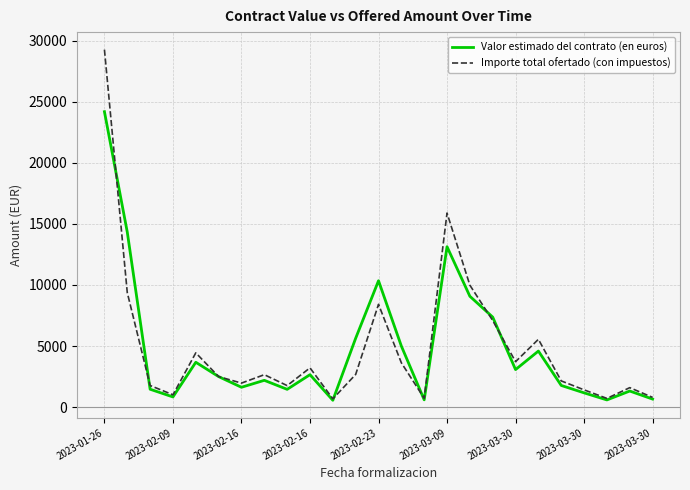

Which series has the widest spread of values?

Importe total ofertado (con impuestos)